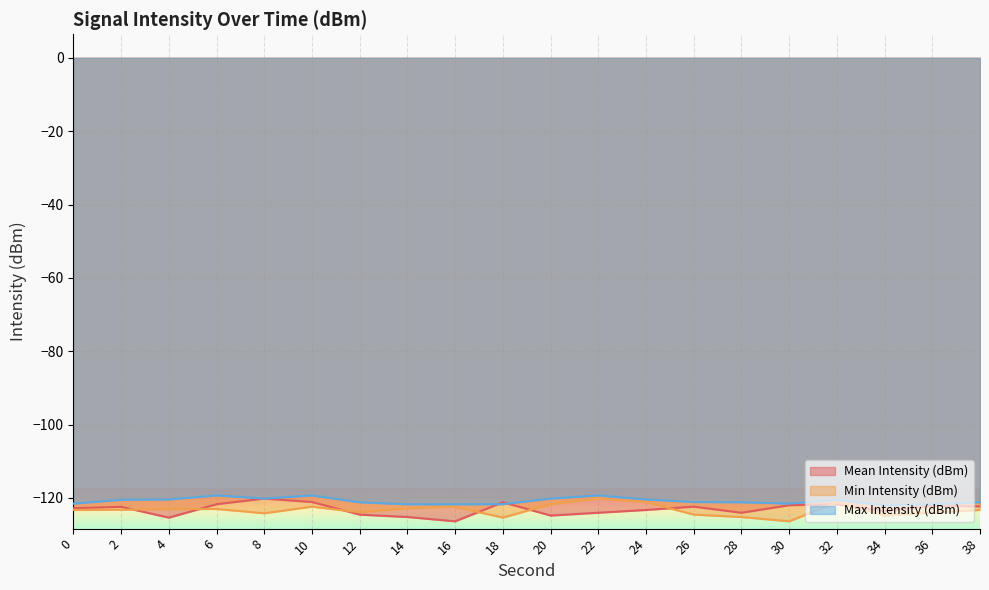

Which series ends up on top after the final intersection of Min Intensity (dBm) and Mean Intensity (dBm)?

Mean Intensity (dBm)